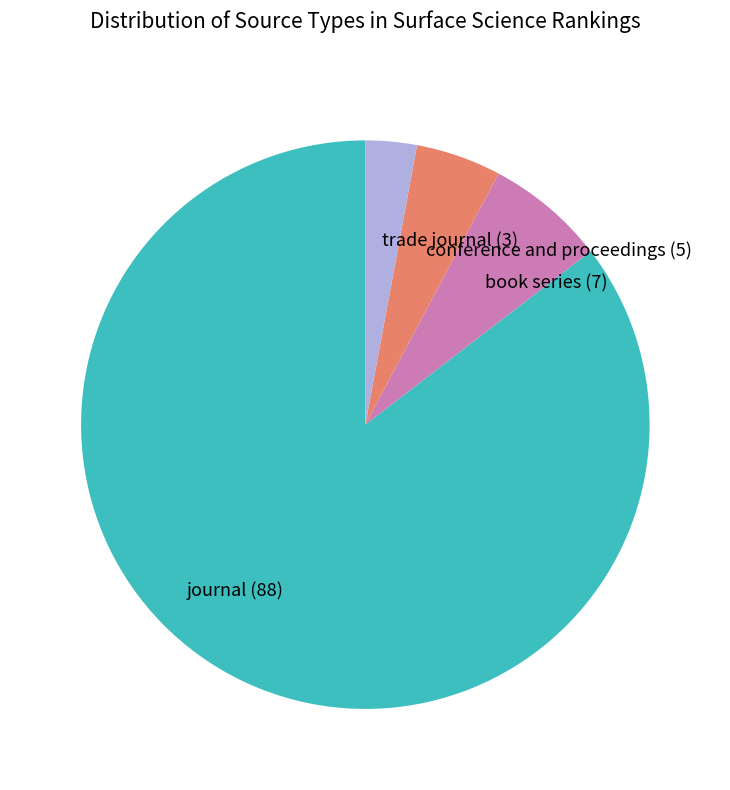

Rank the categories by value from highest to lowest.

journal, book series, conference and proceedings, trade journal